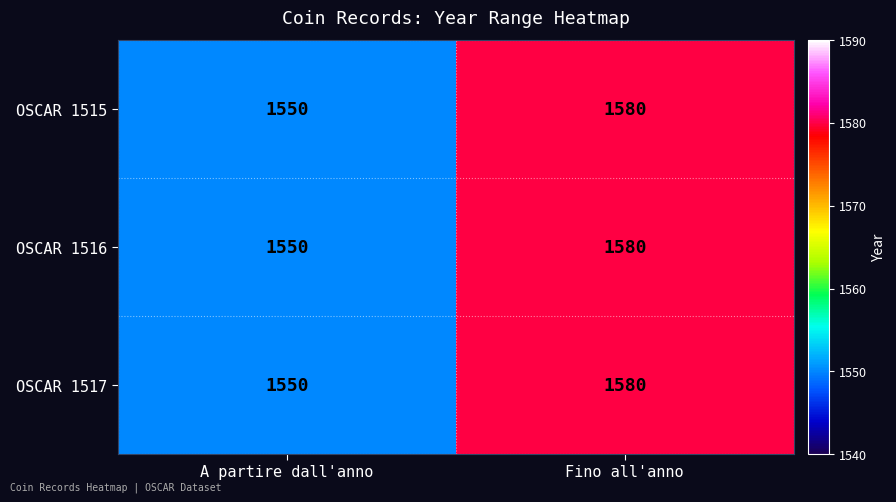

Is it true that OSCAR 1517 equals 746 at A partire dall'anno?

False